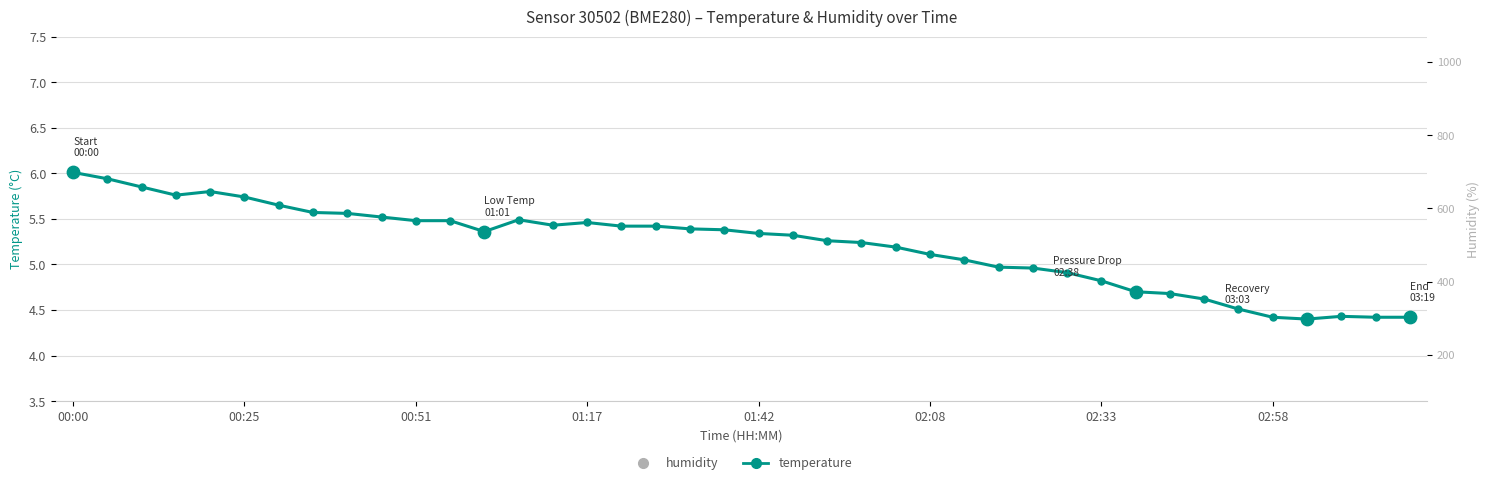

Is the value of temperature at 16 greater than the value of humidity at 20?

No